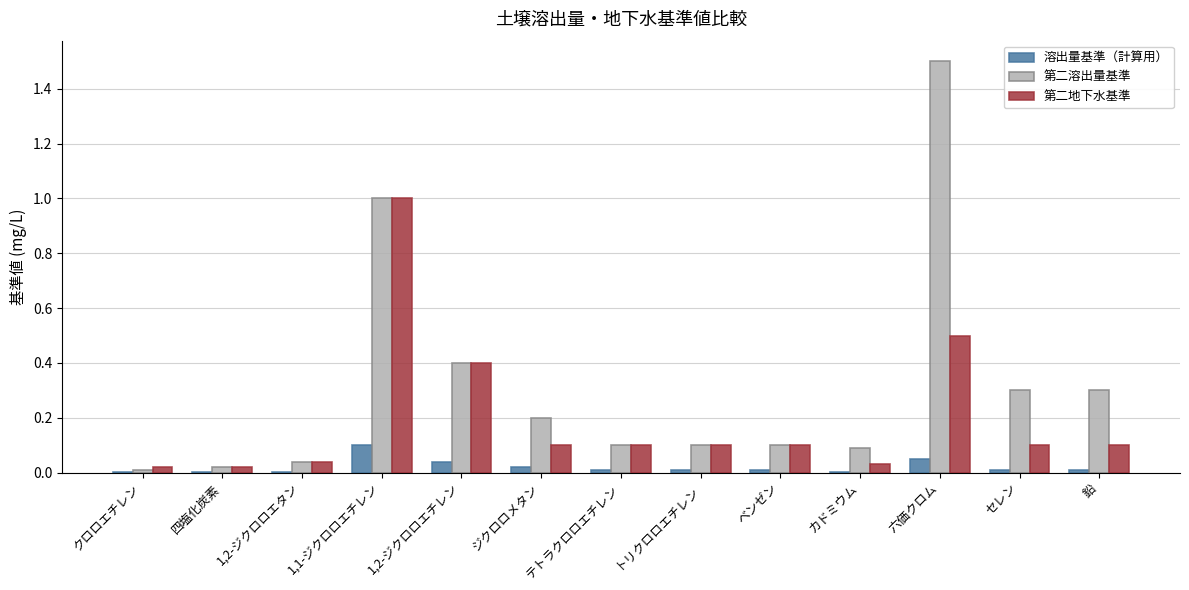

What is the spread (max minus min) of values at ジクロロメタン?

0.2